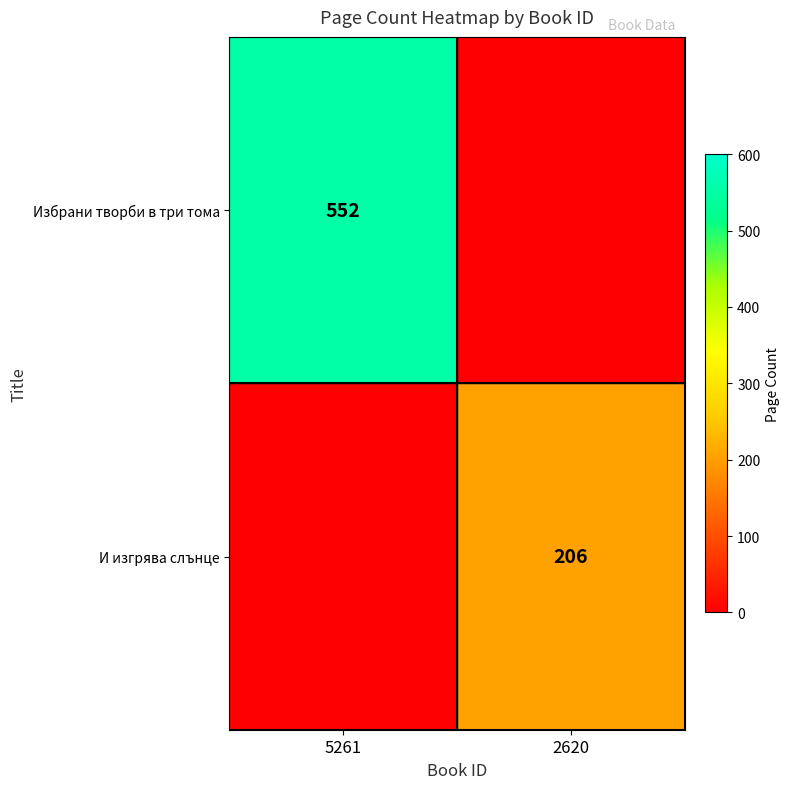

The value of И изгрява слънце at 2620 is 206. True or false?

True